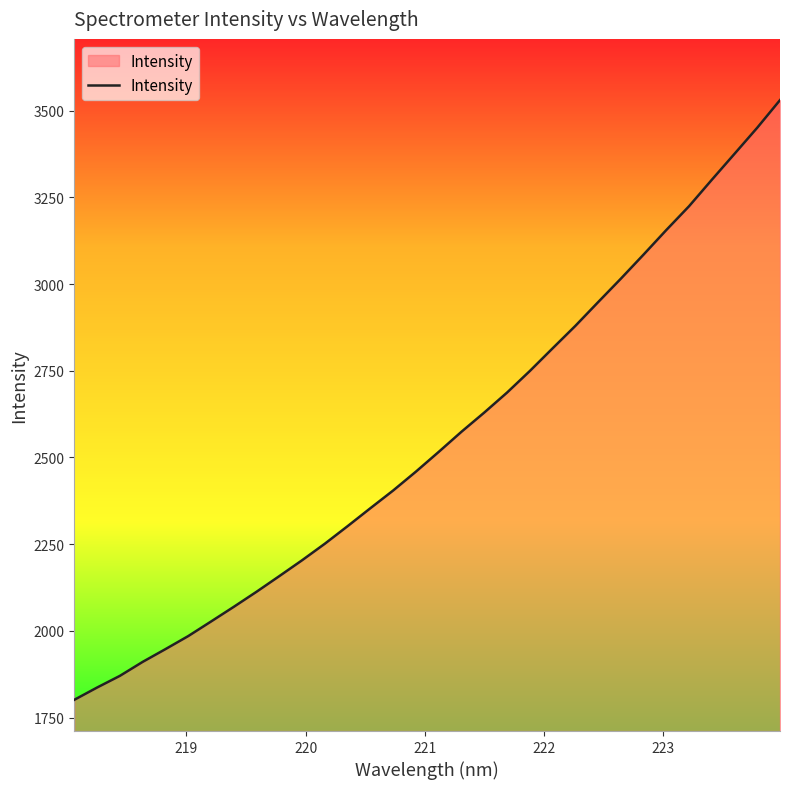

How many lines are shown in the chart?

1